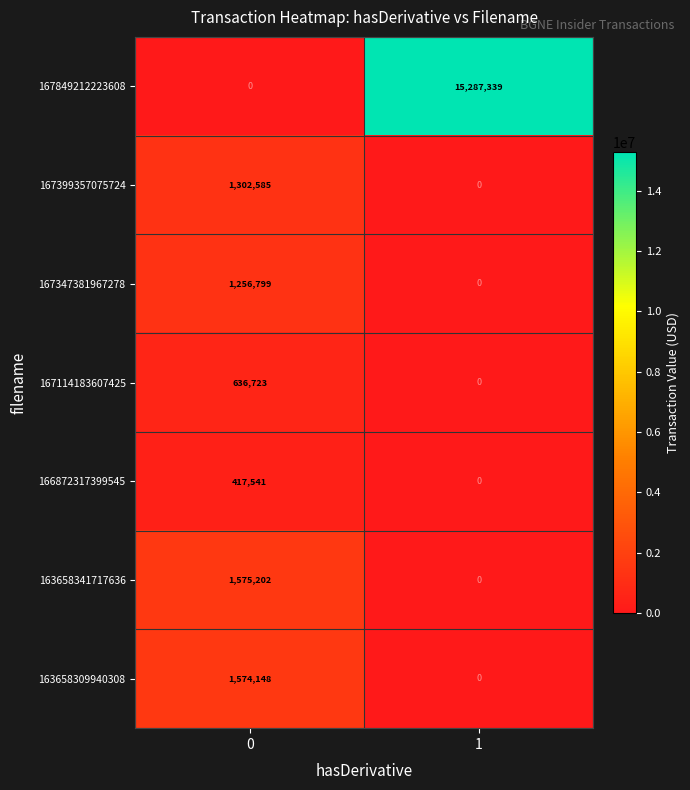

The value of 167399357075724 at 0 is 1302585. True or false?

True